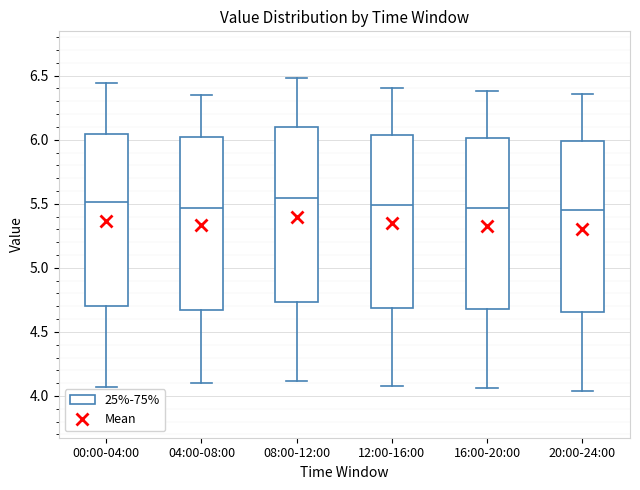

Where is the lower edge of the box for 04:00-08:00 on the y-axis? The values are not printed on the chart, so give them approximately, as read against the axis.

4.65